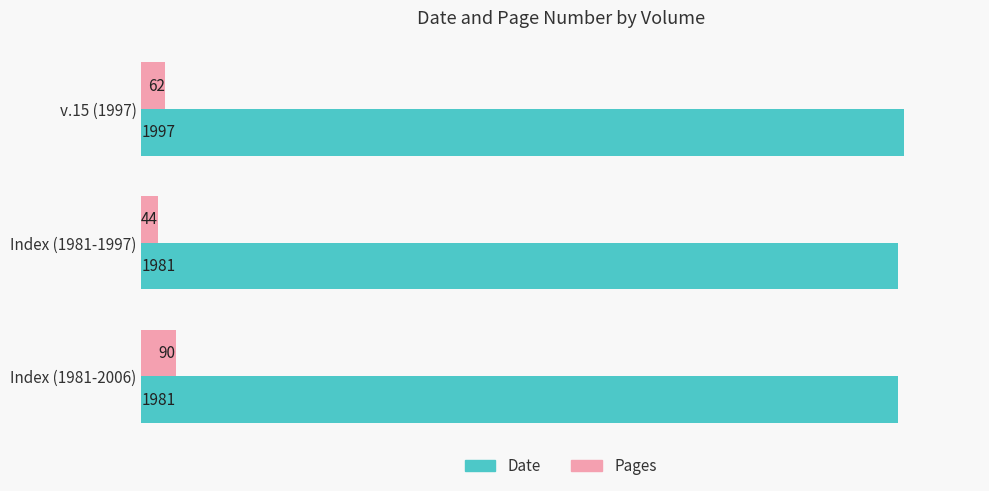

Read the Date value at Index (1981-2006), to the nearest 5.

1980